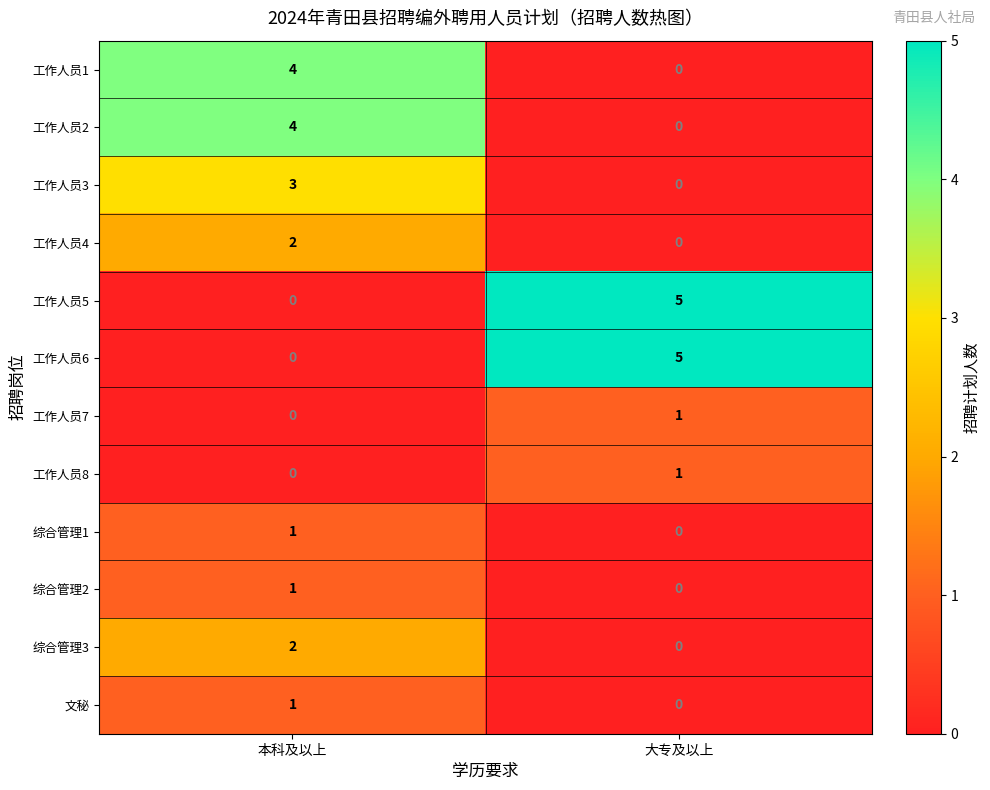

Is it true that 综合管理1 equals 1 at 本科及以上?

True